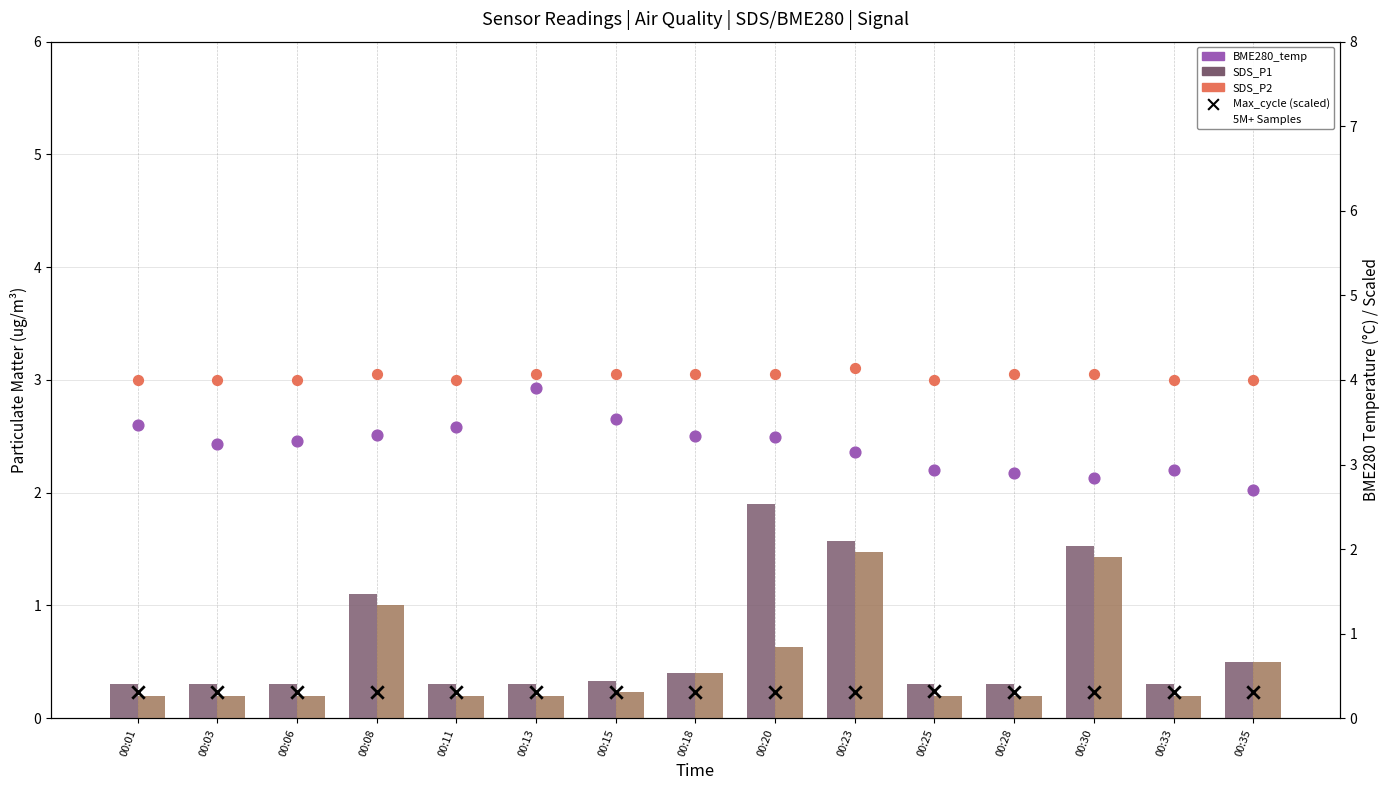

Which series reaches the minimum Y coordinate?

SDS_P2